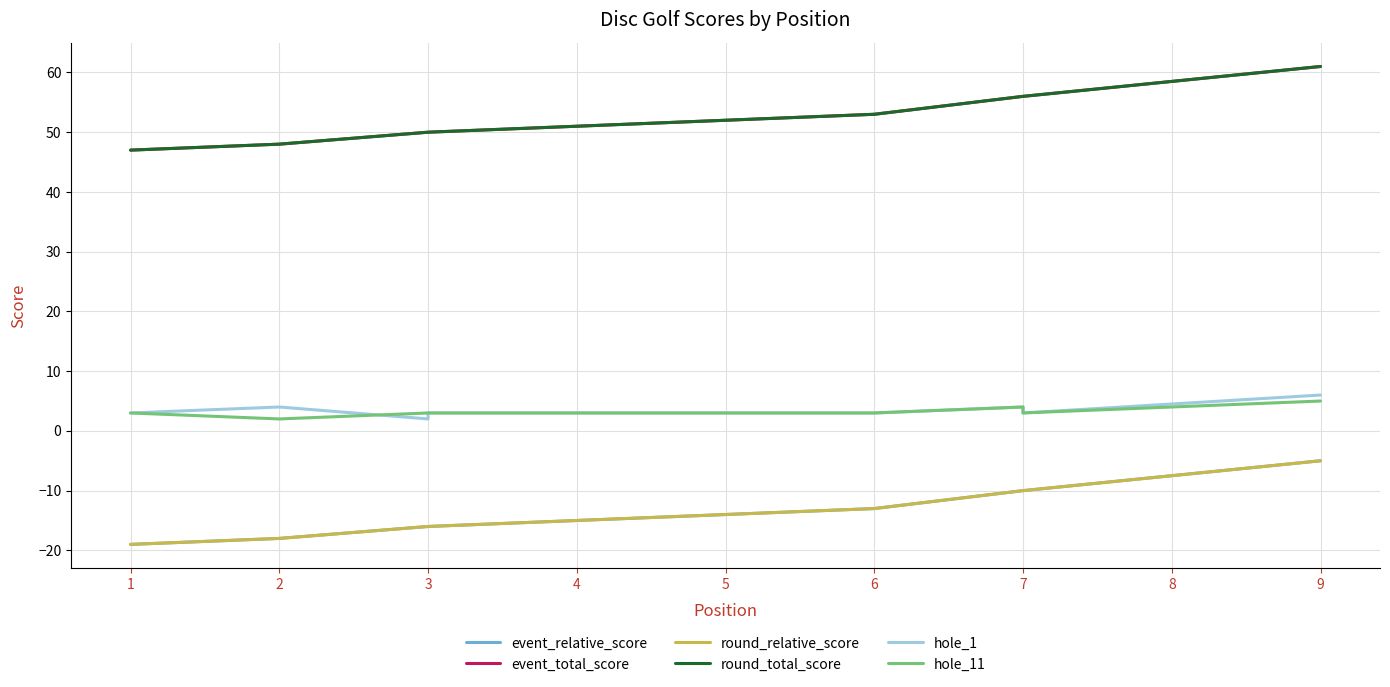

True or false: event_relative_score and round_total_score intersect in this chart.

False